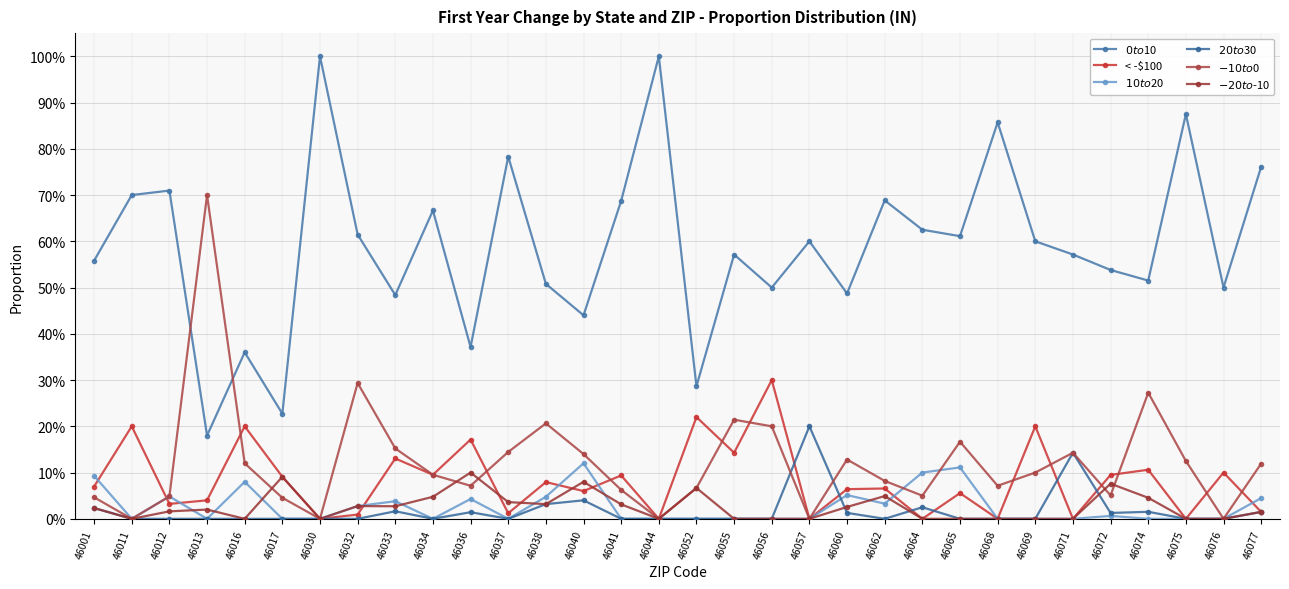

The value of $20 to $30 at 46012 is 0.0. True or false?

True